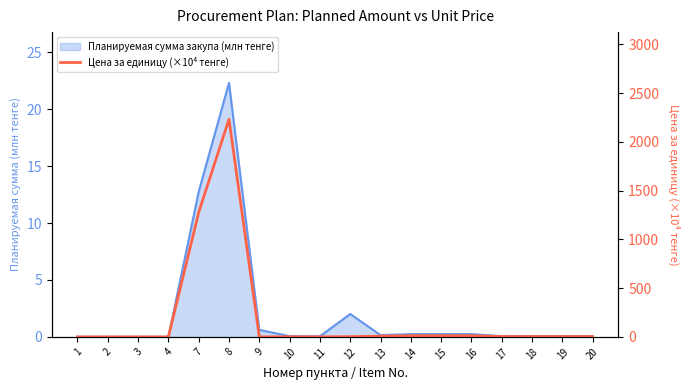

Reading left to right, what are all the values shown in this chart?

0.0	0.0	0.0	0.0	1275.3	2232.1	0.2	1.2	0.4	2.2	7.7	12.1	12.1	12.1	3.3	3.4	3.4	3.4